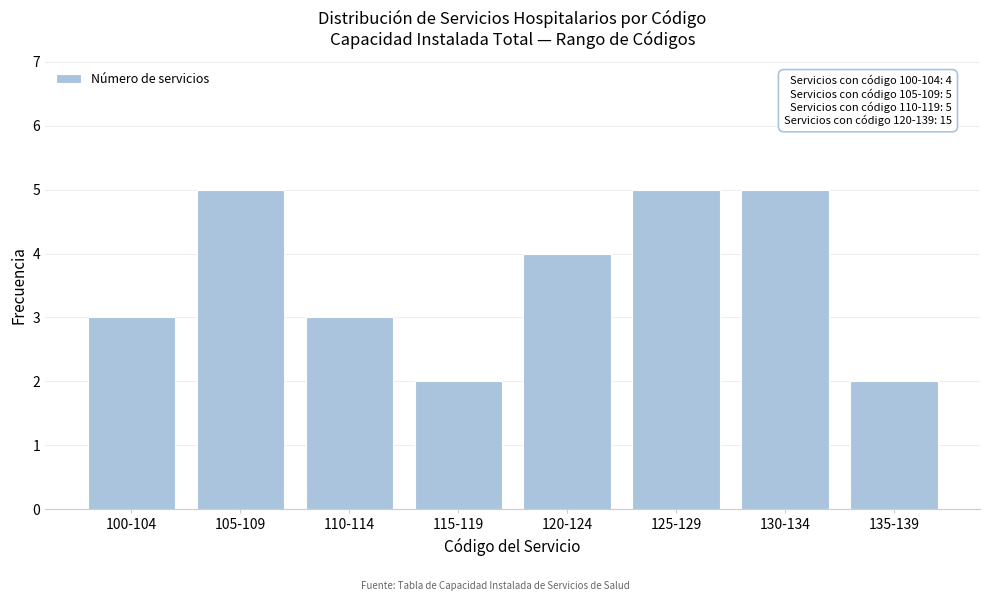

Reading left to right, transcribe all the data shown in this chart.

100-104=3	105-109=5	110-114=3	115-119=2	120-124=4	125-129=5	130-134=5	135-139=2